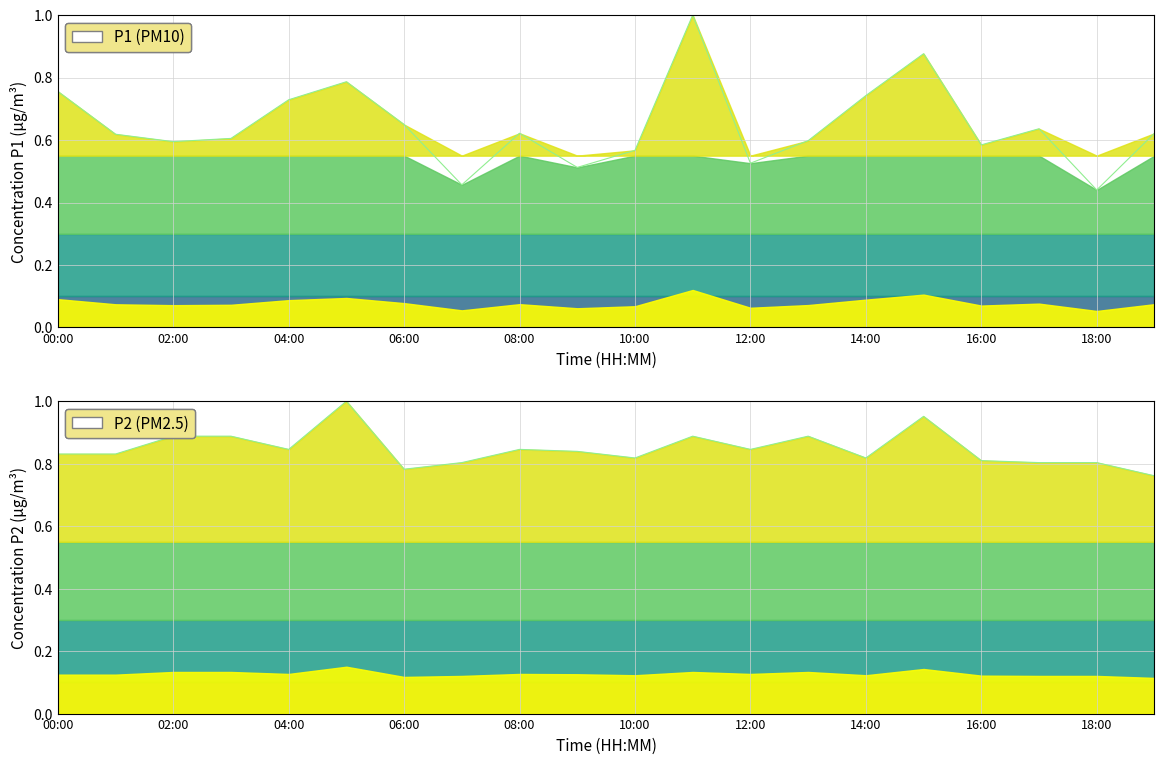

What is the maximum value for P1?

1.0